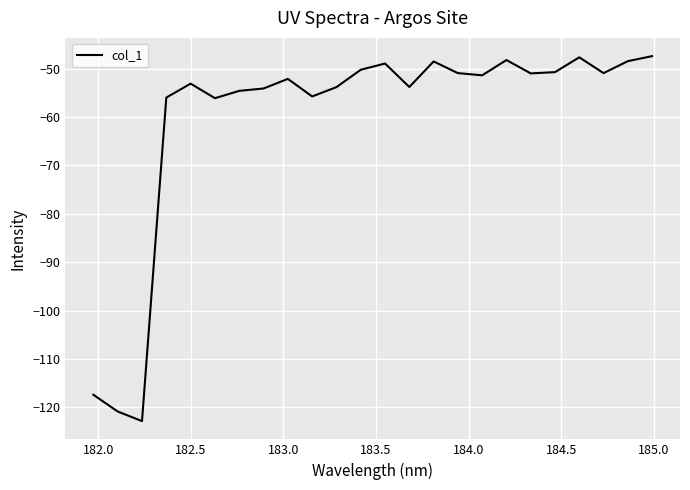

What is the minimum value shown in the chart?

-122.8